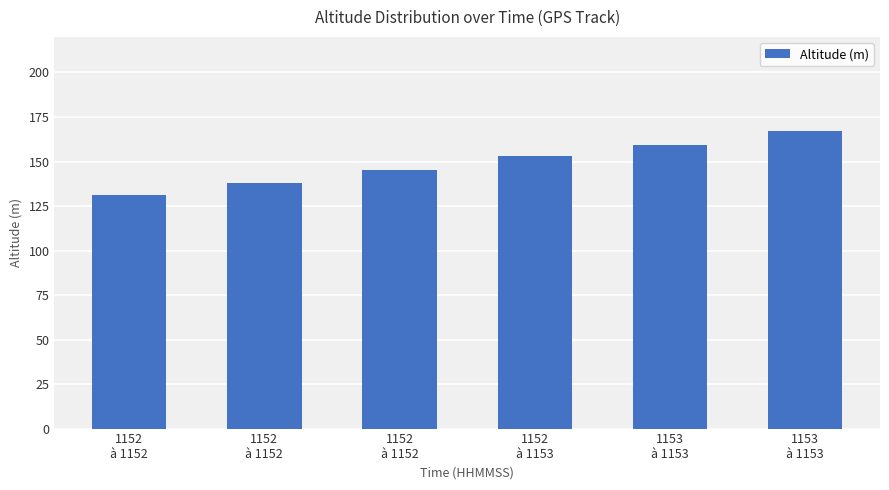

List the labels in order of value, largest first.

1153
à 1153, 1153
à 1153, 1152
à 1153, 1152
à 1152, 1152
à 1152, 1152
à 1152